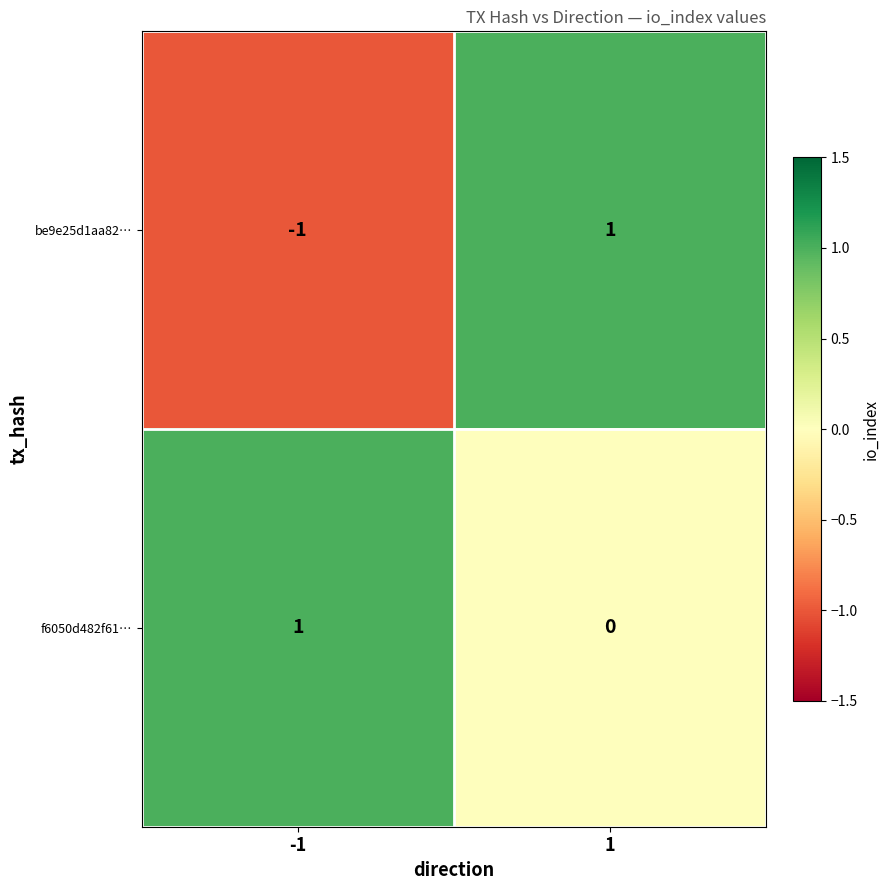

Which series has the widest spread of values?

be9e25d1aa82…